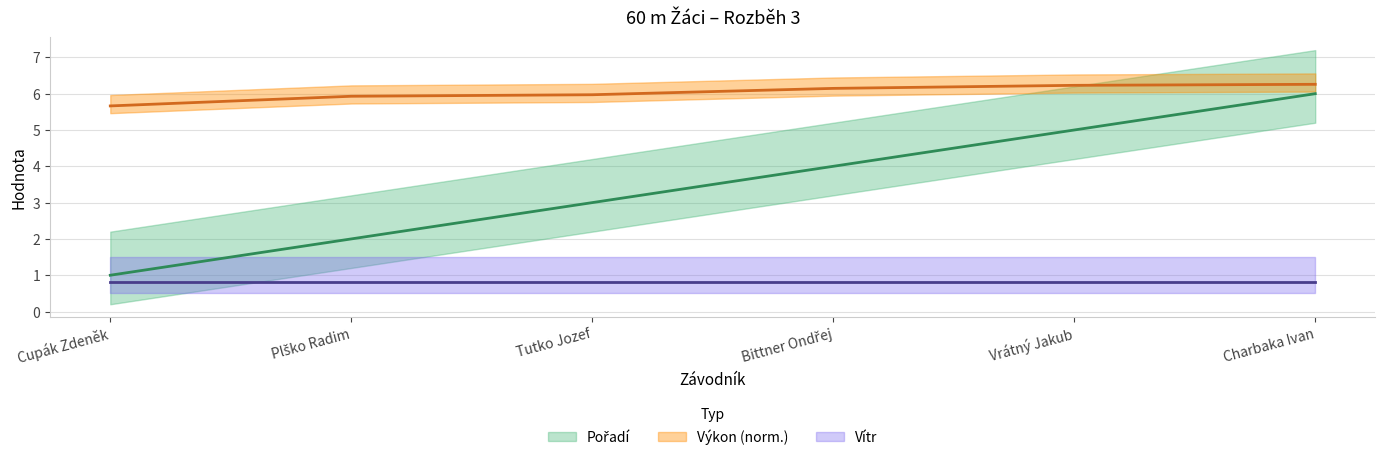

Does the chart display data point markers on the line(s)?

No